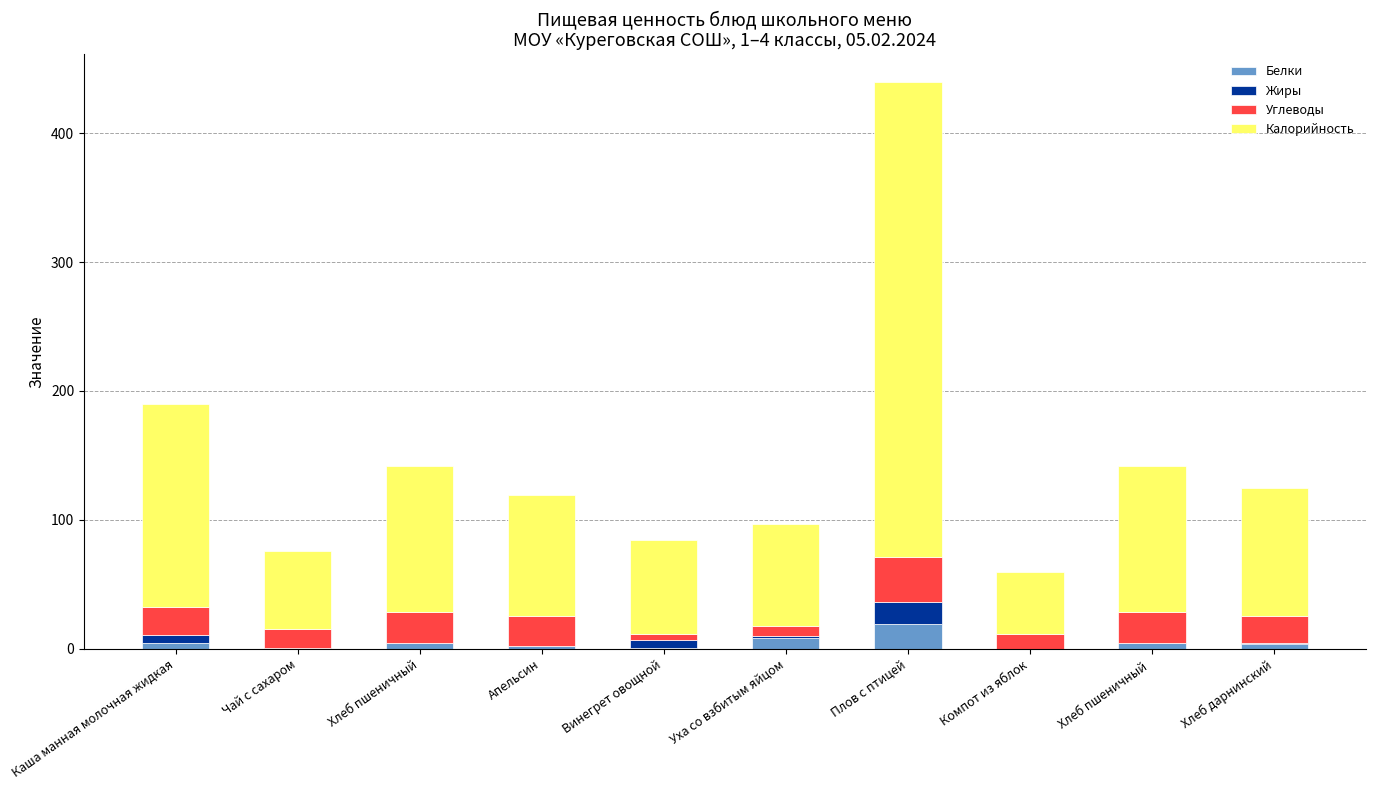

At which label does Белки reach its peak?

Плов с птицей